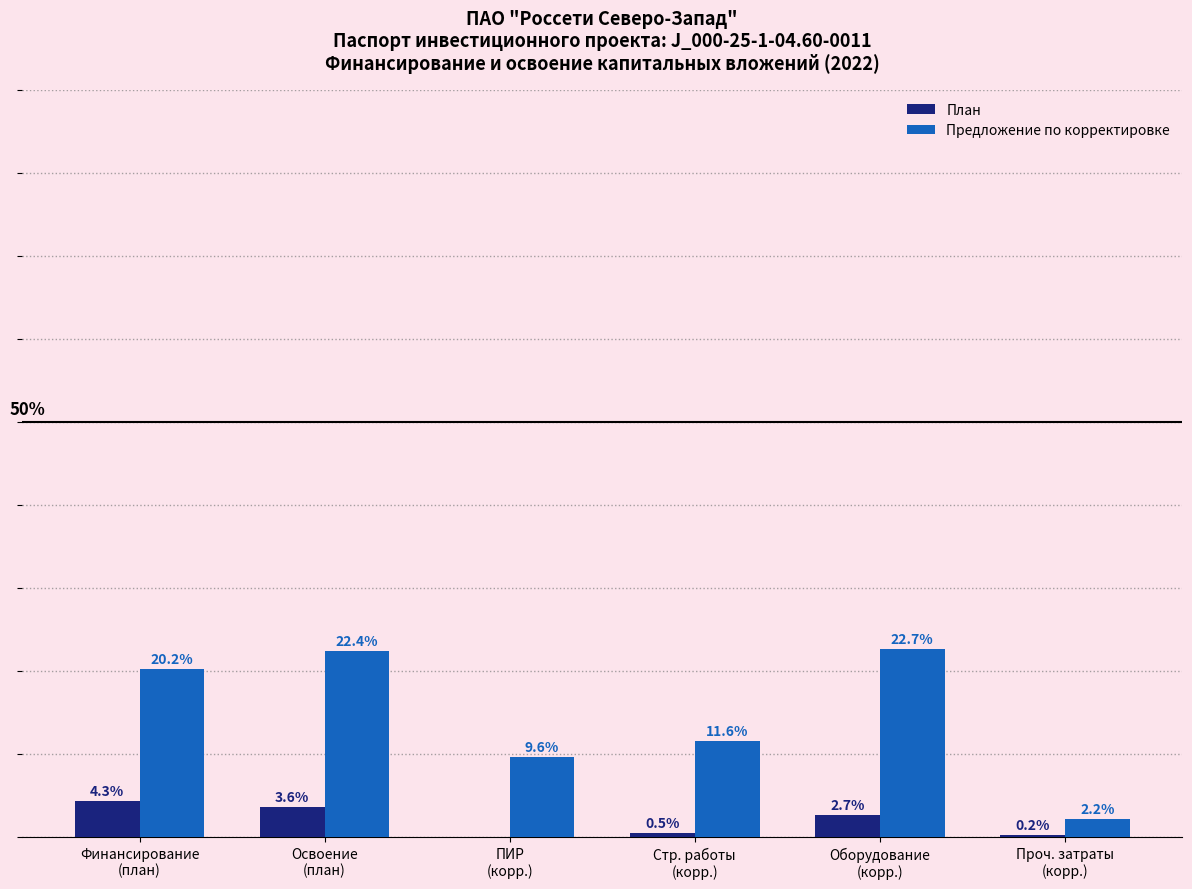

Which series has the largest total across all categories?

Предложение по корректировке